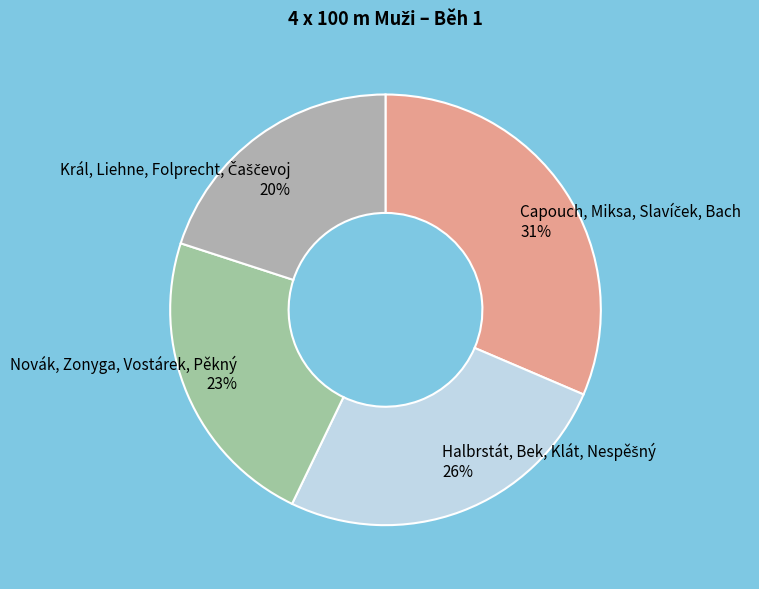

Is it true that Novák, Zonyga, Vostárek, Pěkný is 23% of the pie?

True